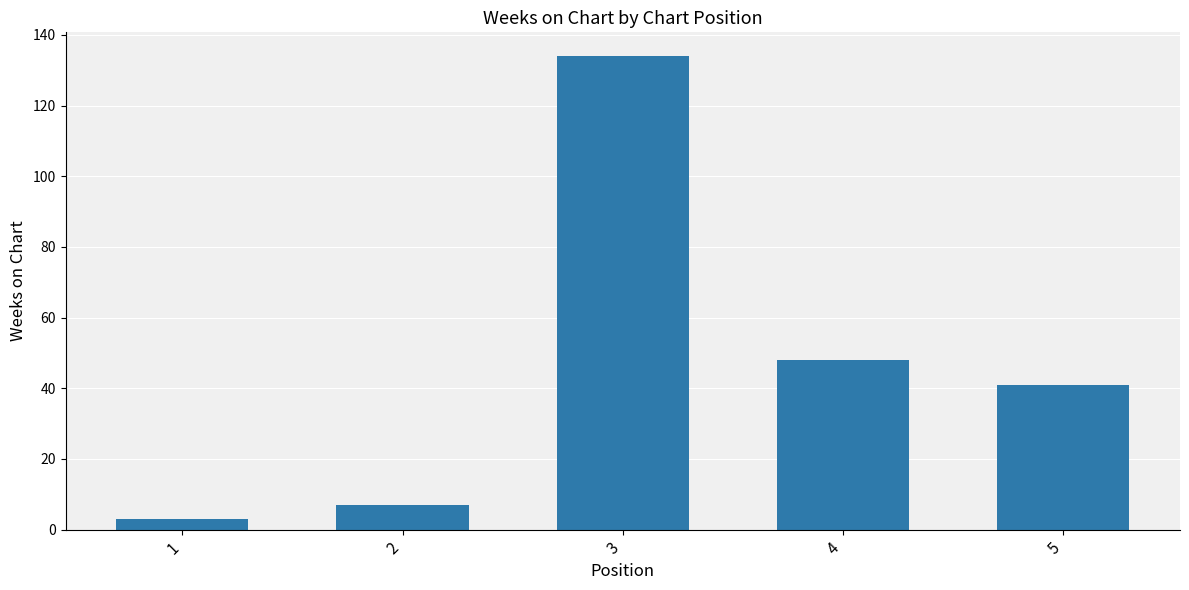

Reading left to right, list all the values displayed in this chart.

1=3	2=7	3=134	4=48	5=41